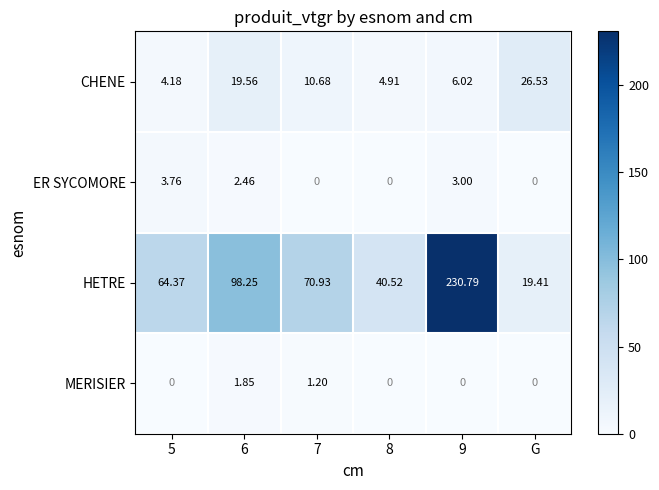

Which category has the lowest value in the HETRE series?

G